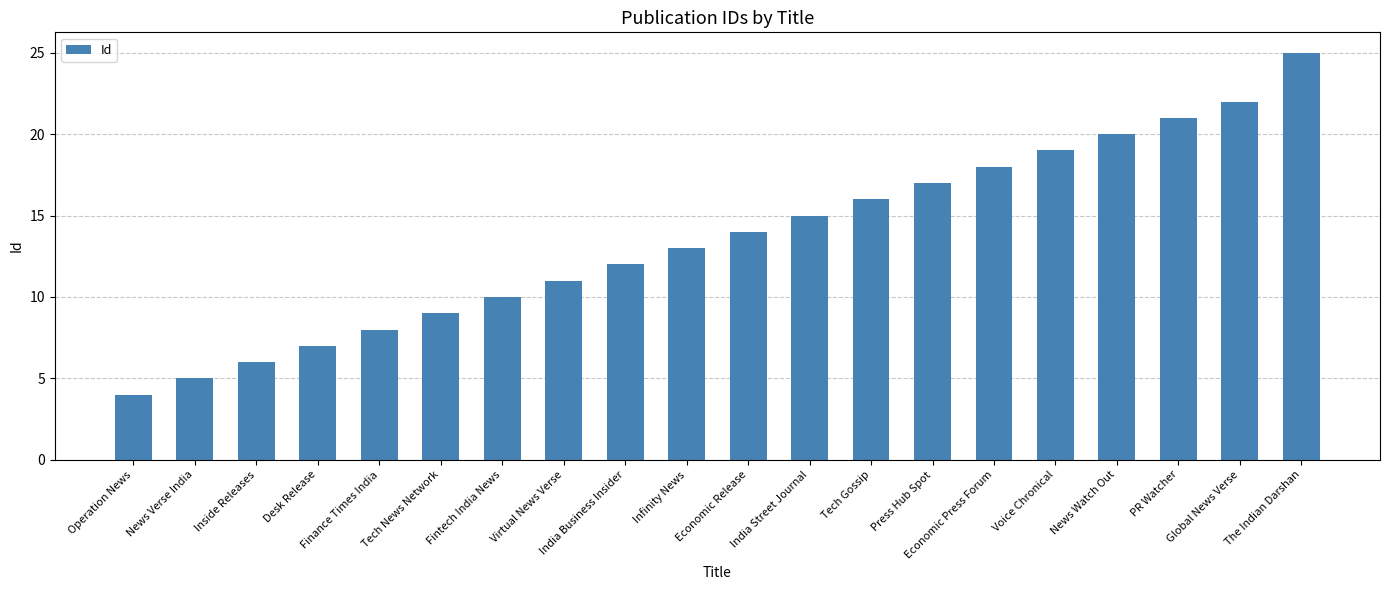

Reading left to right, list all the values displayed in this chart.

Operation News=4	News Verse India=5	Inside Releases=6	Desk Release=7	Finance Times India=8	Tech News Network=9	Fintech India News=10	Virtual News Verse=11	India Business Insider=12	Infinity News=13	Economic Release=14	India Street Journal=15	Tech Gossip=16	Press Hub Spot=17	Economic Press Forum=18	Voice Chronical=19	News Watch Out=20	PR Watcher=21	Global News Verse=22	The Indian Darshan=25